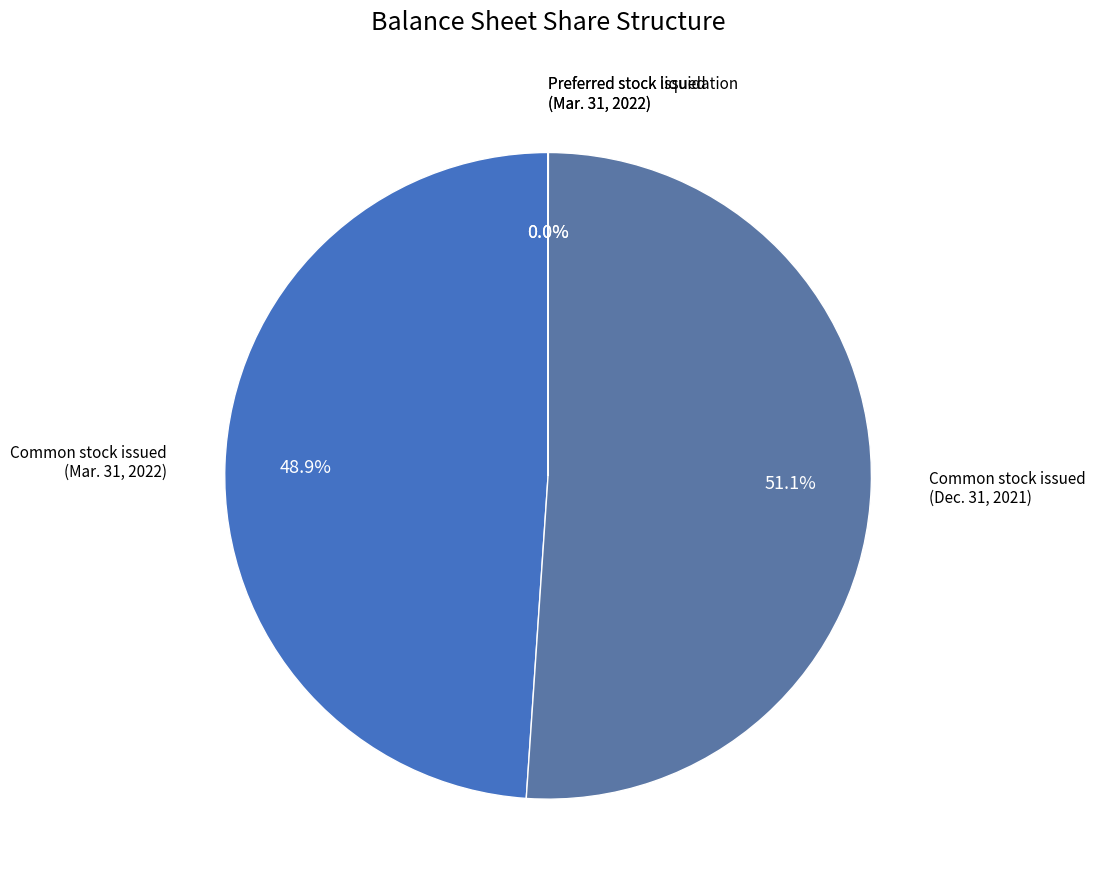

What is the largest slice in the pie chart?

Common stock, shares issued (Dec. 31, 2021)